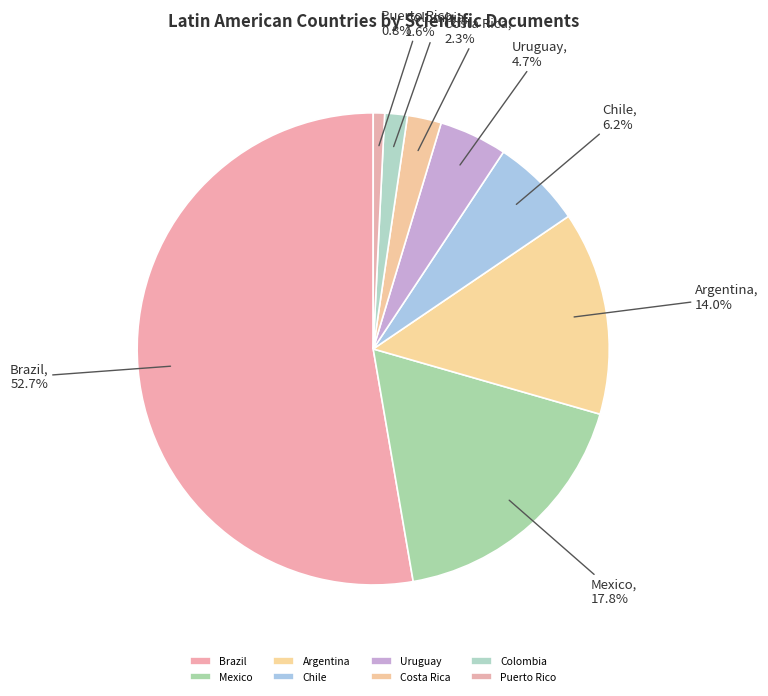

Is it true that Costa Rica is 9% of the pie?

False